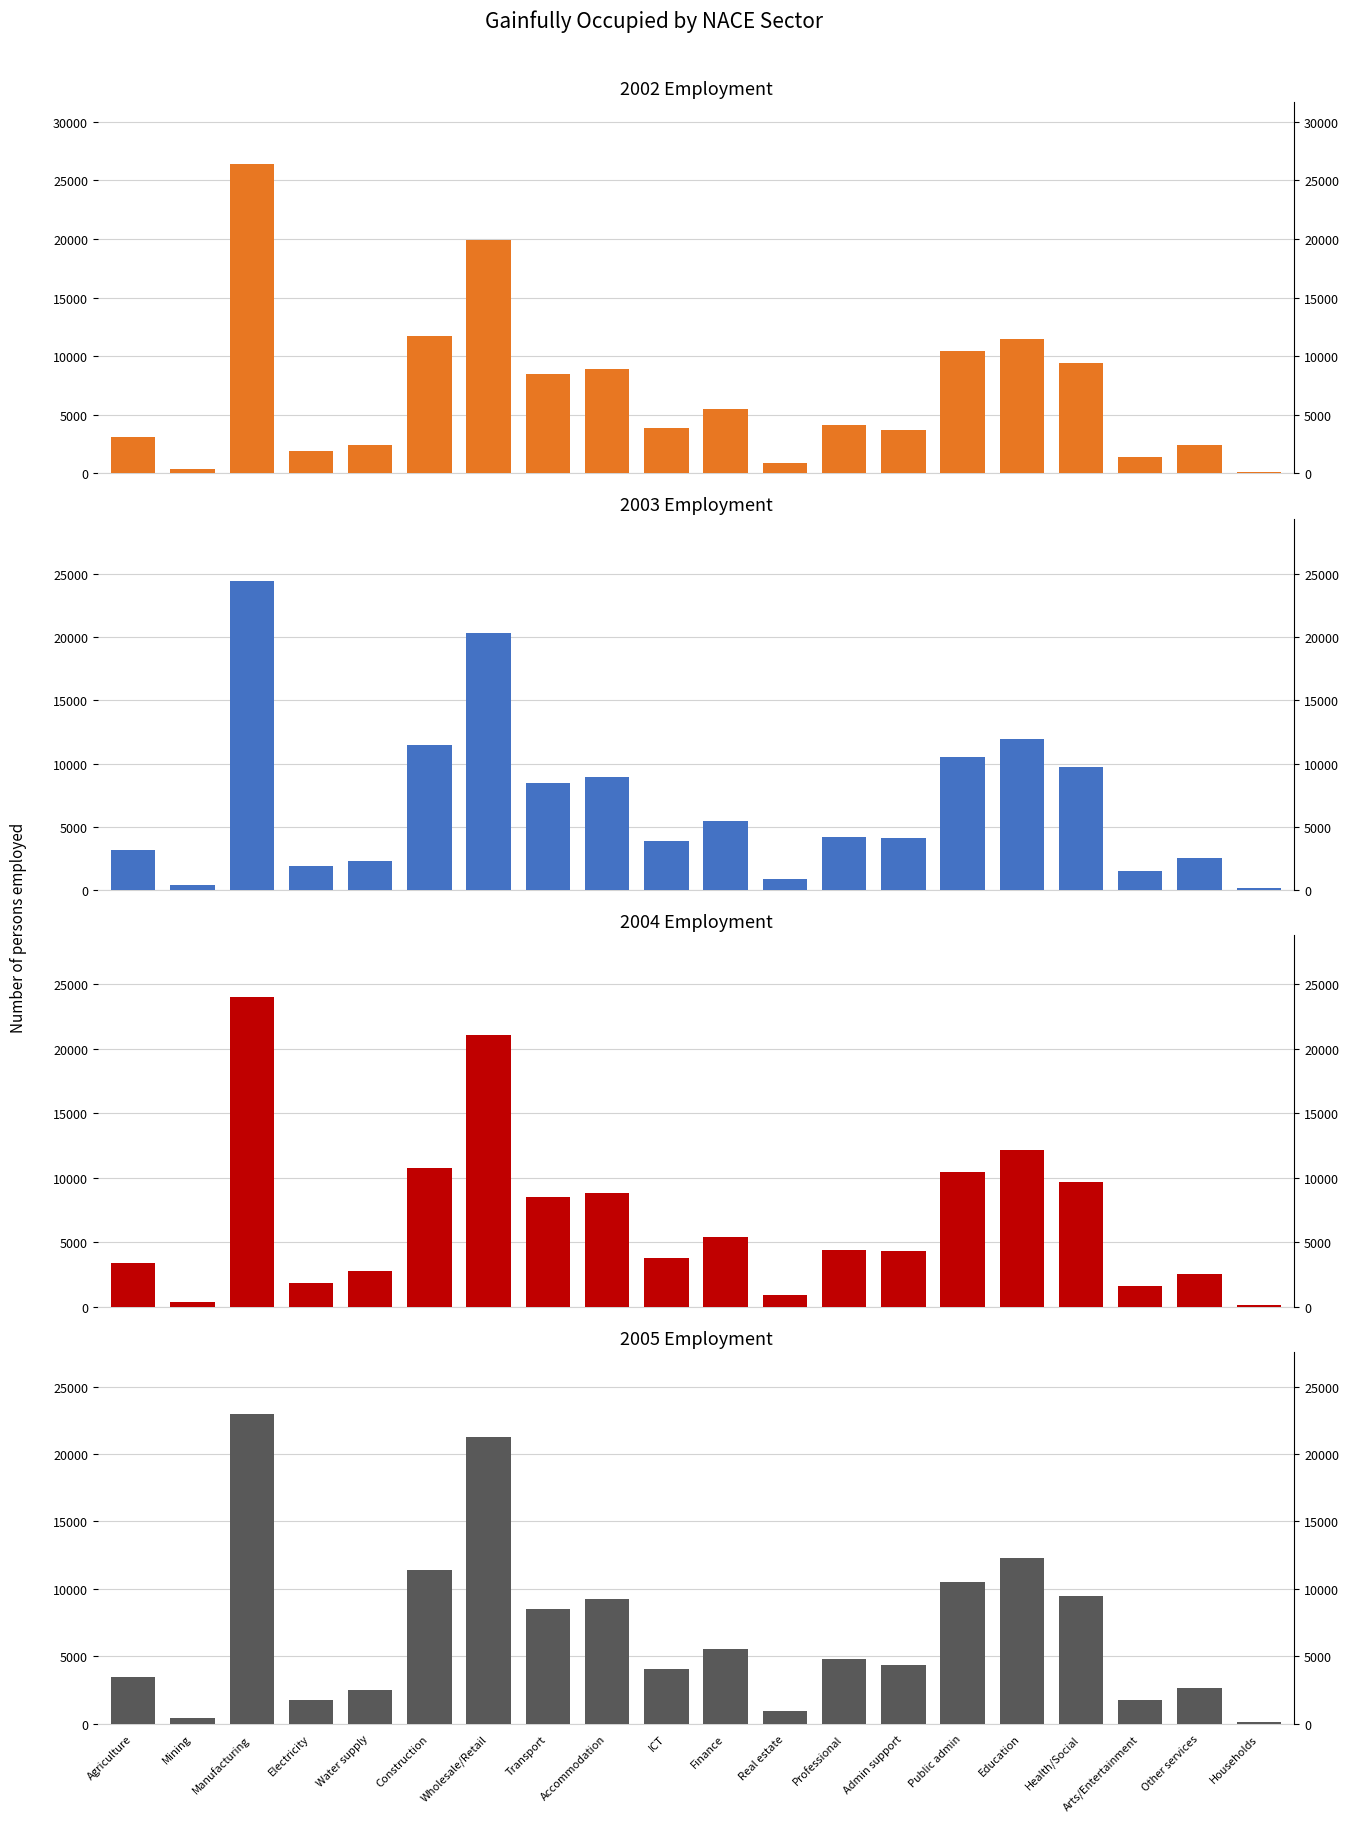

How many bars are there in each group?

4